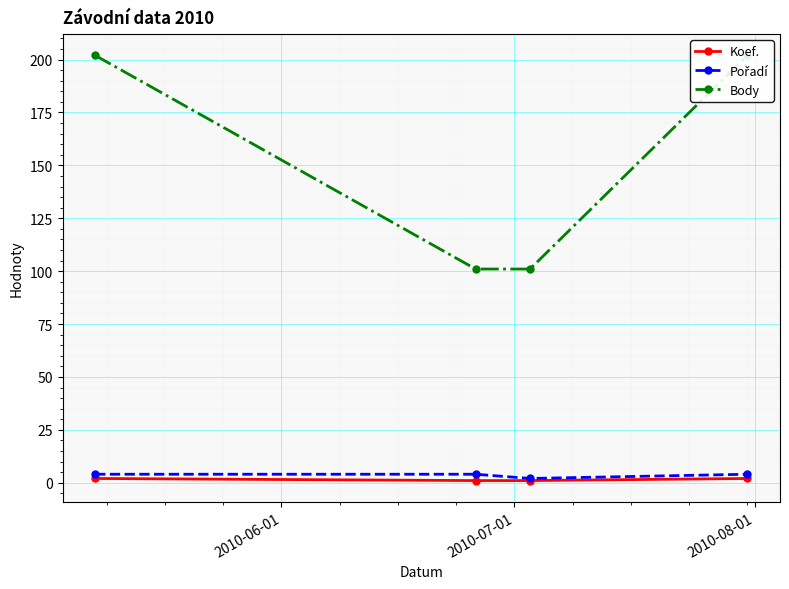

Is it true that Body equals 101 at 2010-07-01?

True